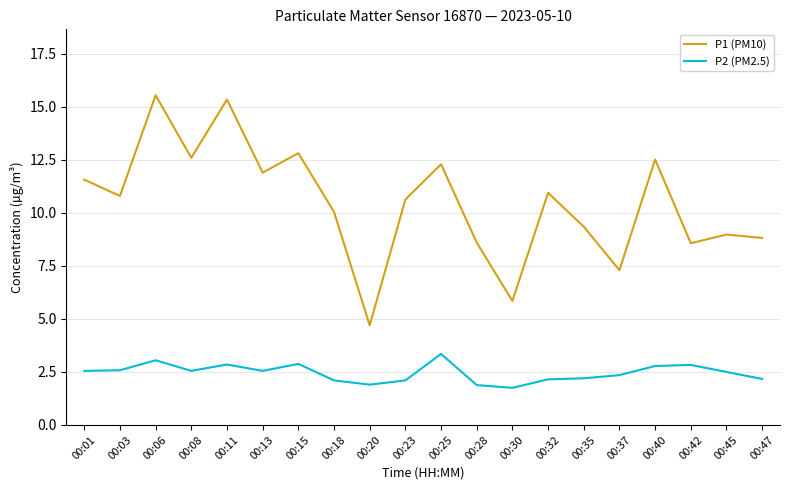

Which series changed the most between 00:01 and 00:25?

P2 (PM2.5)